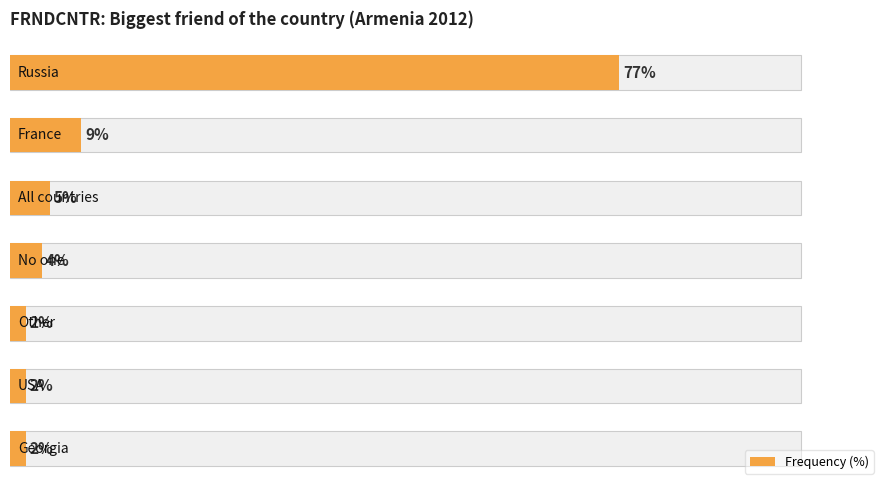

Rank the categories by value from highest to lowest.

0, 1, 2, 3, 4, 5, 6